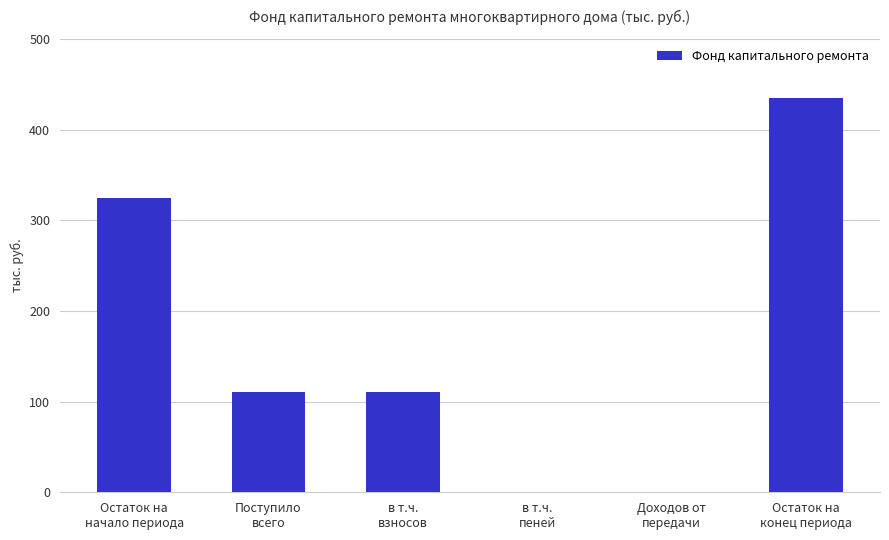

What is the maximum value shown in the chart?

435.0